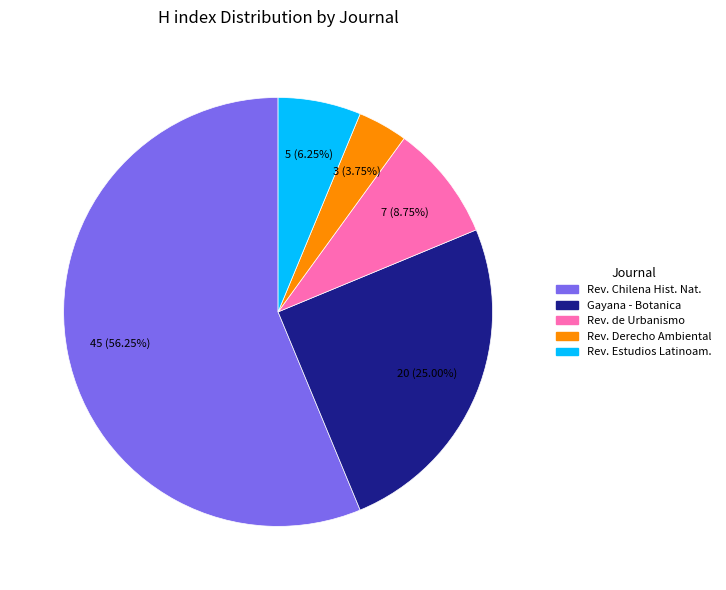

What is the ratio of the value at Rev. Estudios Latinoam. to the value at Rev. de Urbanismo?

0.7